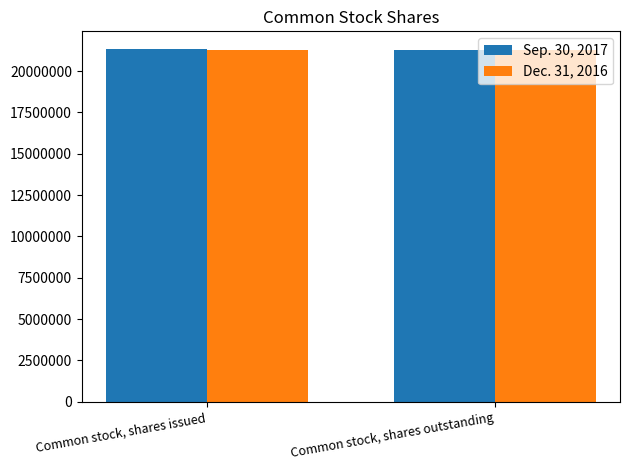

What is the maximum value shown in the chart?

21332317